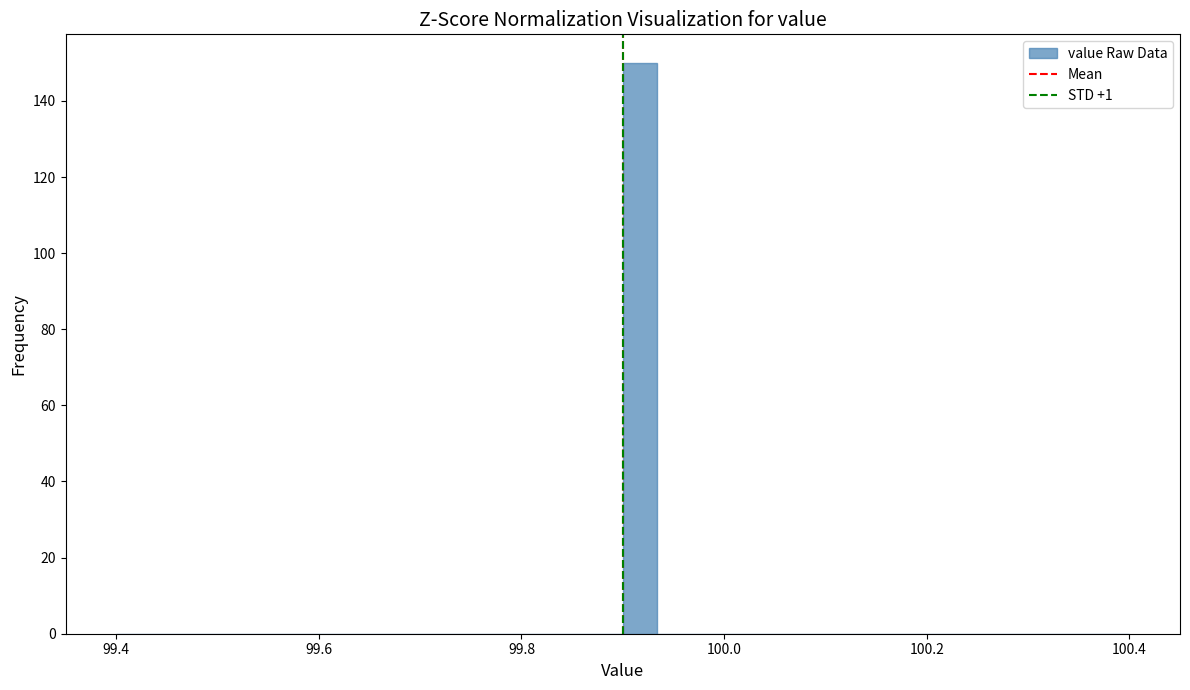

Around what value on the x-axis is the tallest bar? Give the approximate position of its centre, as read against the axis.

99.92